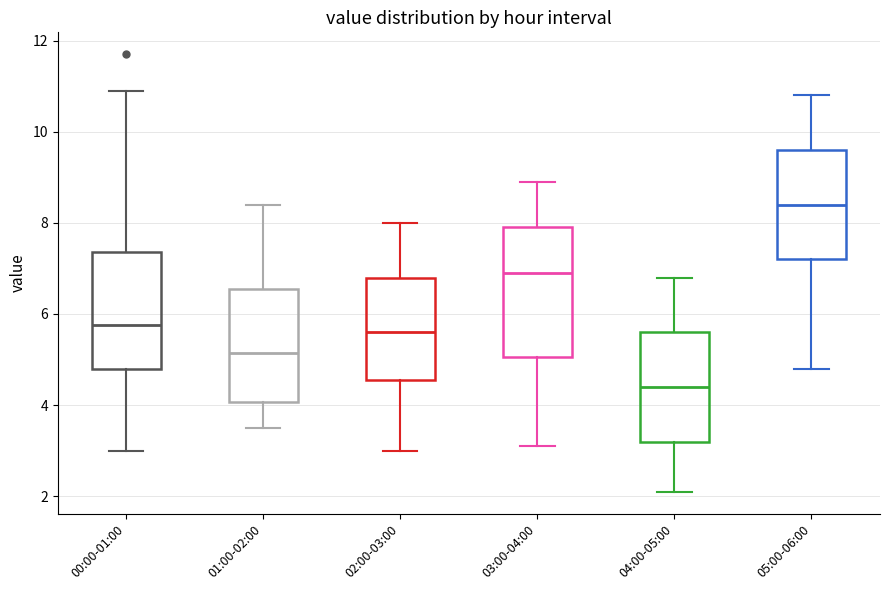

Reading left to right, read every box against the y-axis: the position of its median line, the range the box covers, and the ends of its whiskers. The values are not printed on the chart, so give them approximately, as read against the axis.

00:00-01:00: median 5.8, box 4.8 to 7.4, whiskers 3.0 to 11.0
01:00-02:00: median 5.2, box 4.0 to 6.6, whiskers 3.6 to 8.4
02:00-03:00: median 5.6, box 4.6 to 6.8, whiskers 3.0 to 8.0
03:00-04:00: median 7.0, box 5.0 to 8.0, whiskers 3.2 to 9.0
04:00-05:00: median 4.4, box 3.2 to 5.6, whiskers 2.2 to 6.8
05:00-06:00: median 8.4, box 7.2 to 9.6, whiskers 4.8 to 10.8